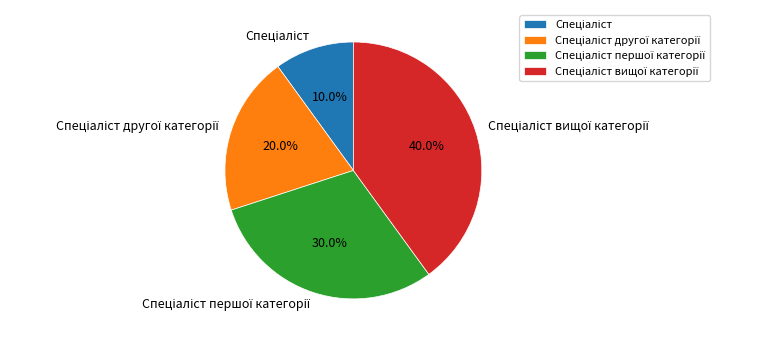

Is there any slice that represents more than half of the pie?

No